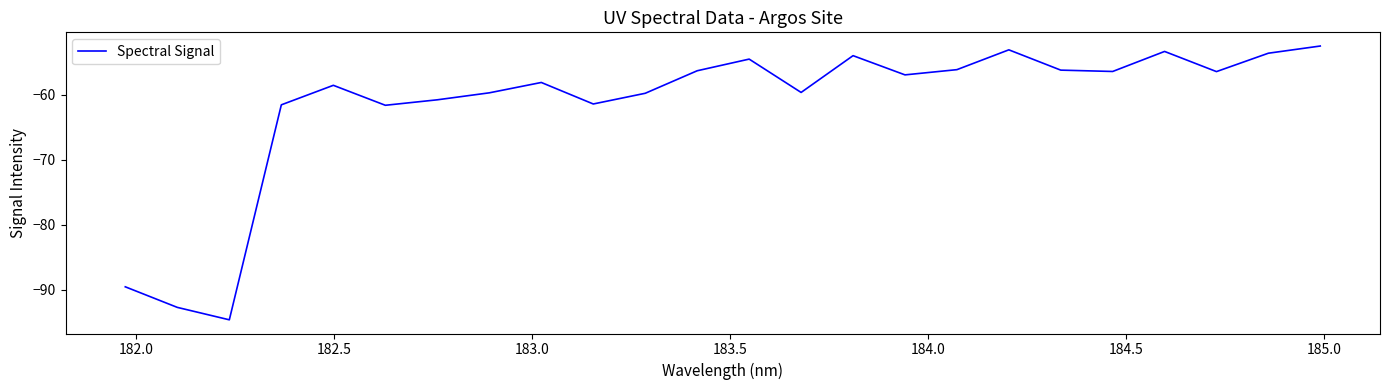

What is the minimum value shown in the chart?

-94.6